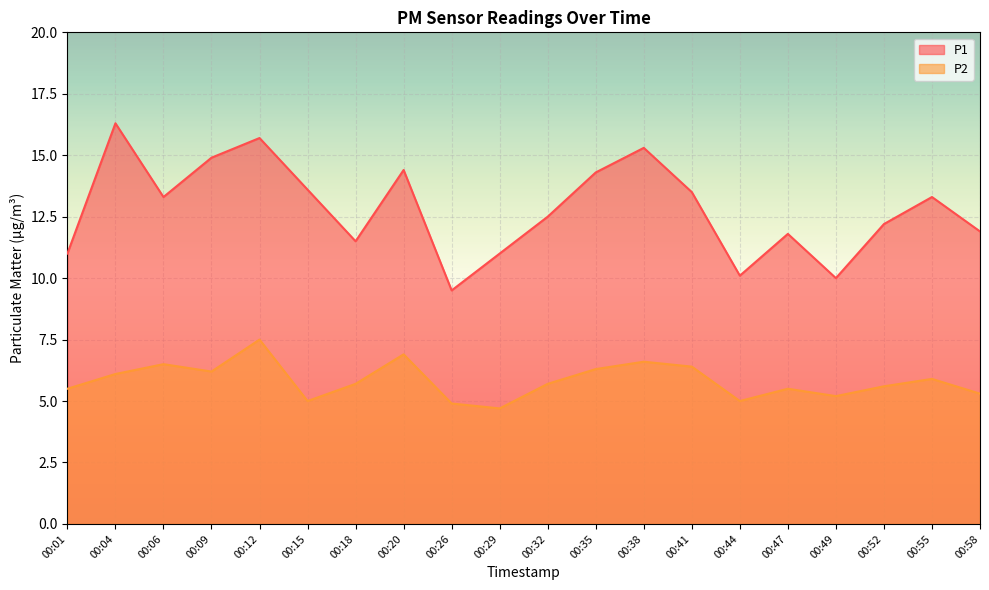

What is the total value across all series at 00:58?

17.2